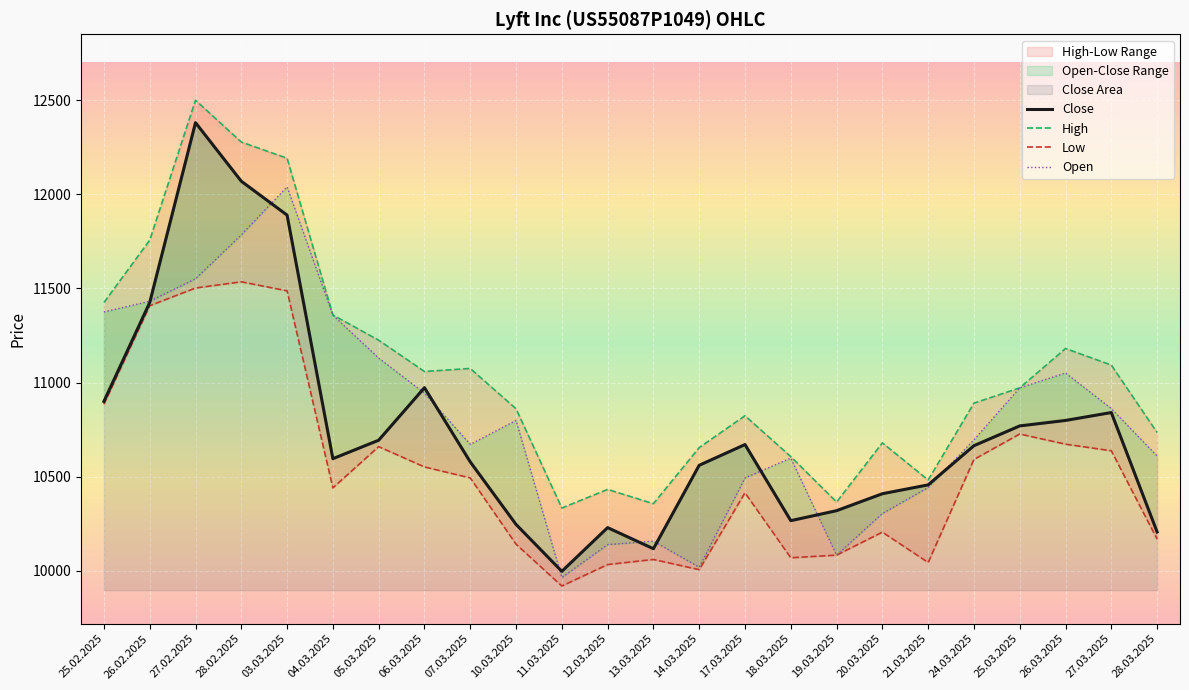

Between 28.03.2025 and 26.03.2025, which is larger?

26.03.2025